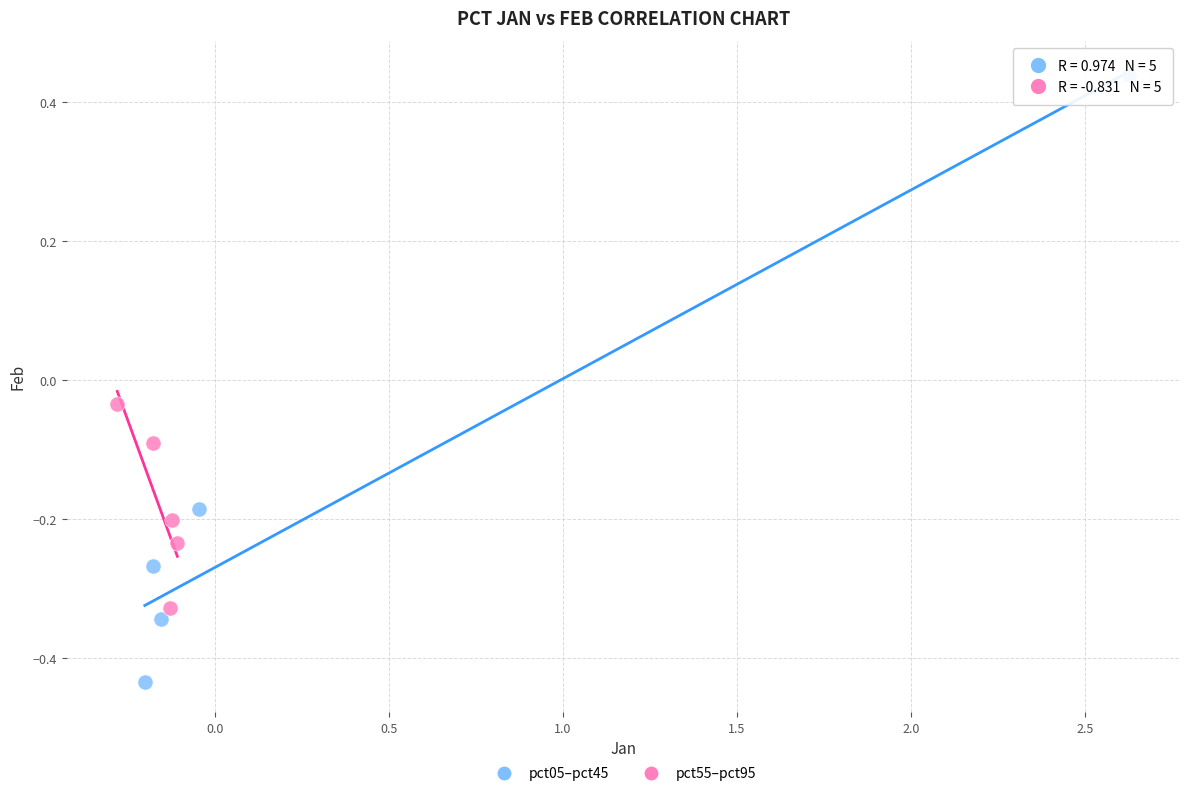

Which series reaches the minimum Y coordinate?

pct05–pct45